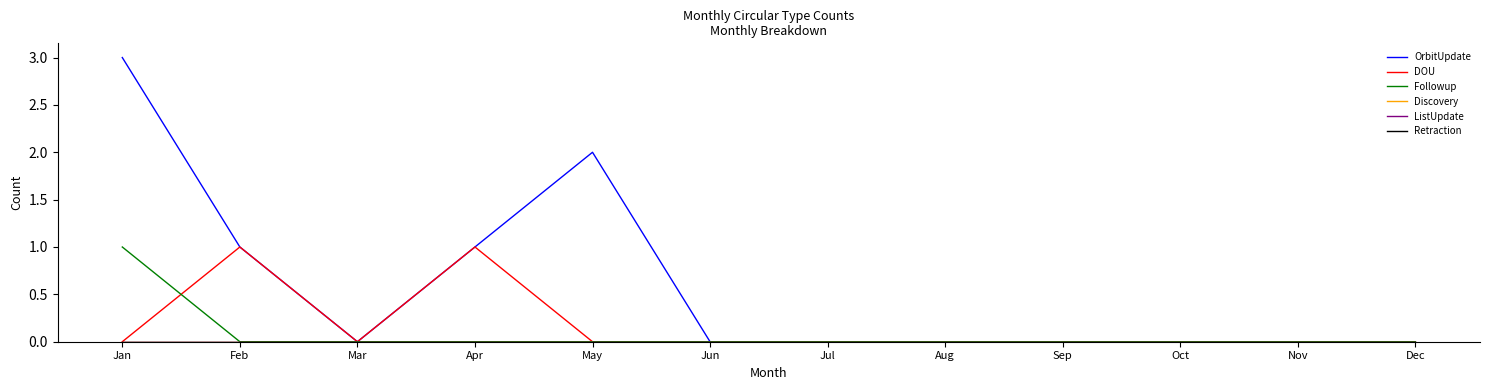

At which category does the chart reach its peak across all series?

Jan